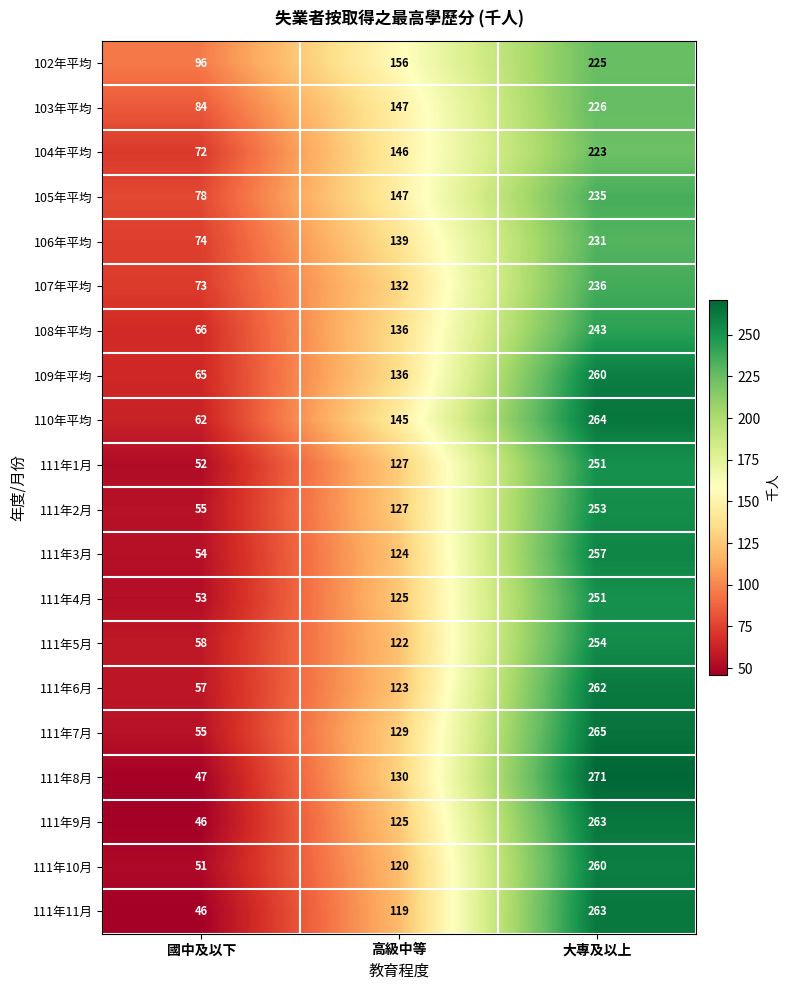

What is the spread (max minus min) of values at 國中及以下?

50